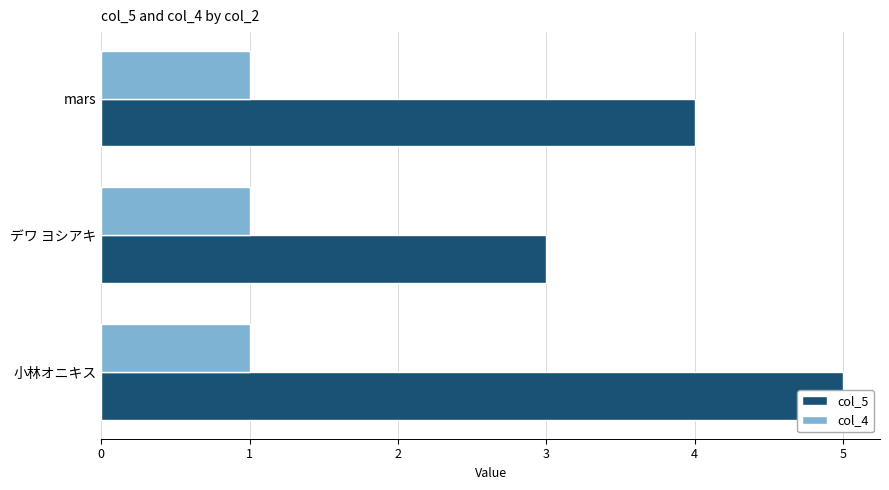

Are the bars horizontal?

Yes